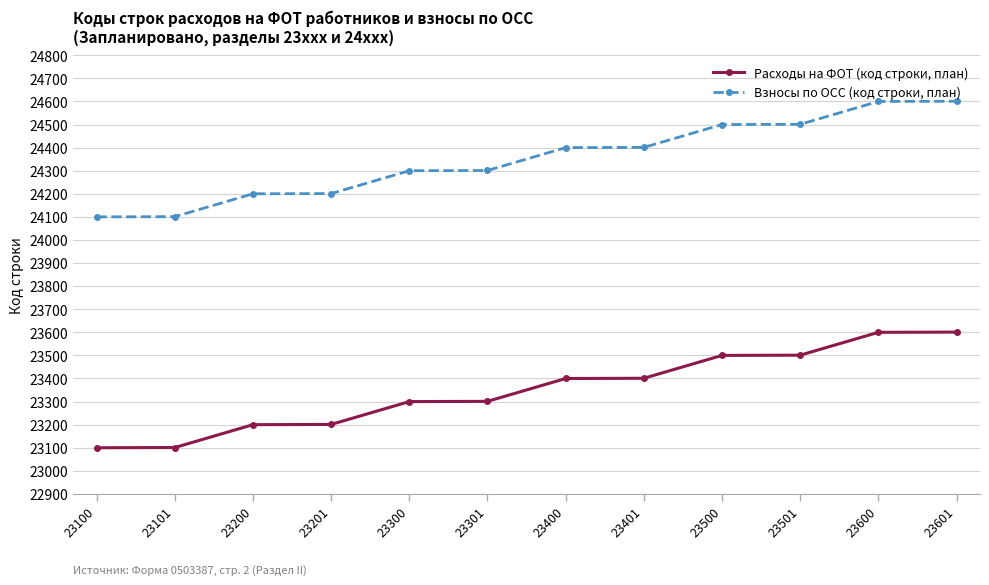

What is the total value across all series at 23600?

48200